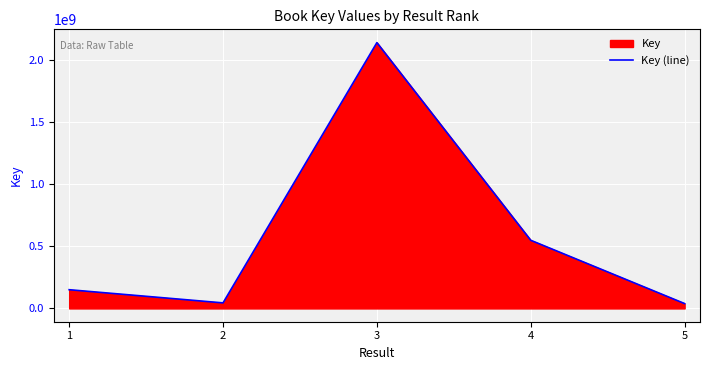

How many values are below 150771002?

2